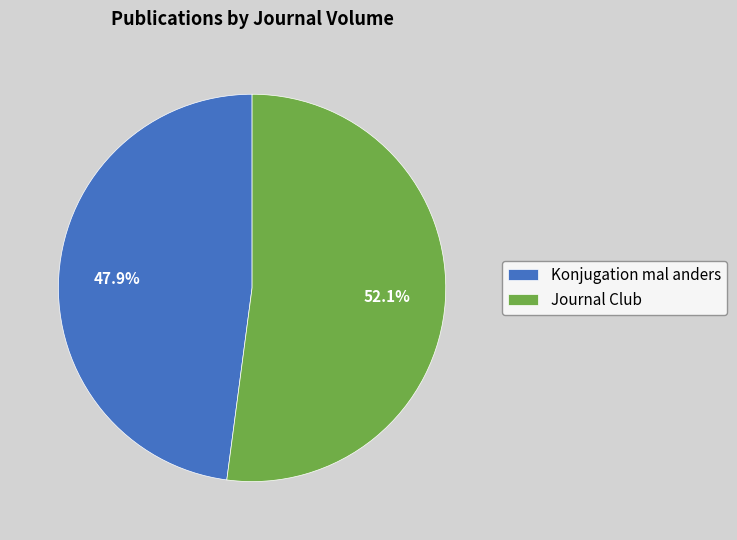

Does any single category account for the majority?

Yes